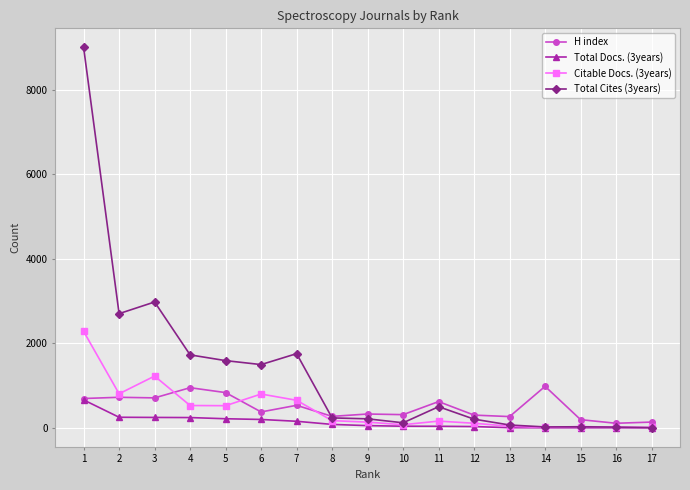

True or false: H index has more than 2 interior local peaks.

True